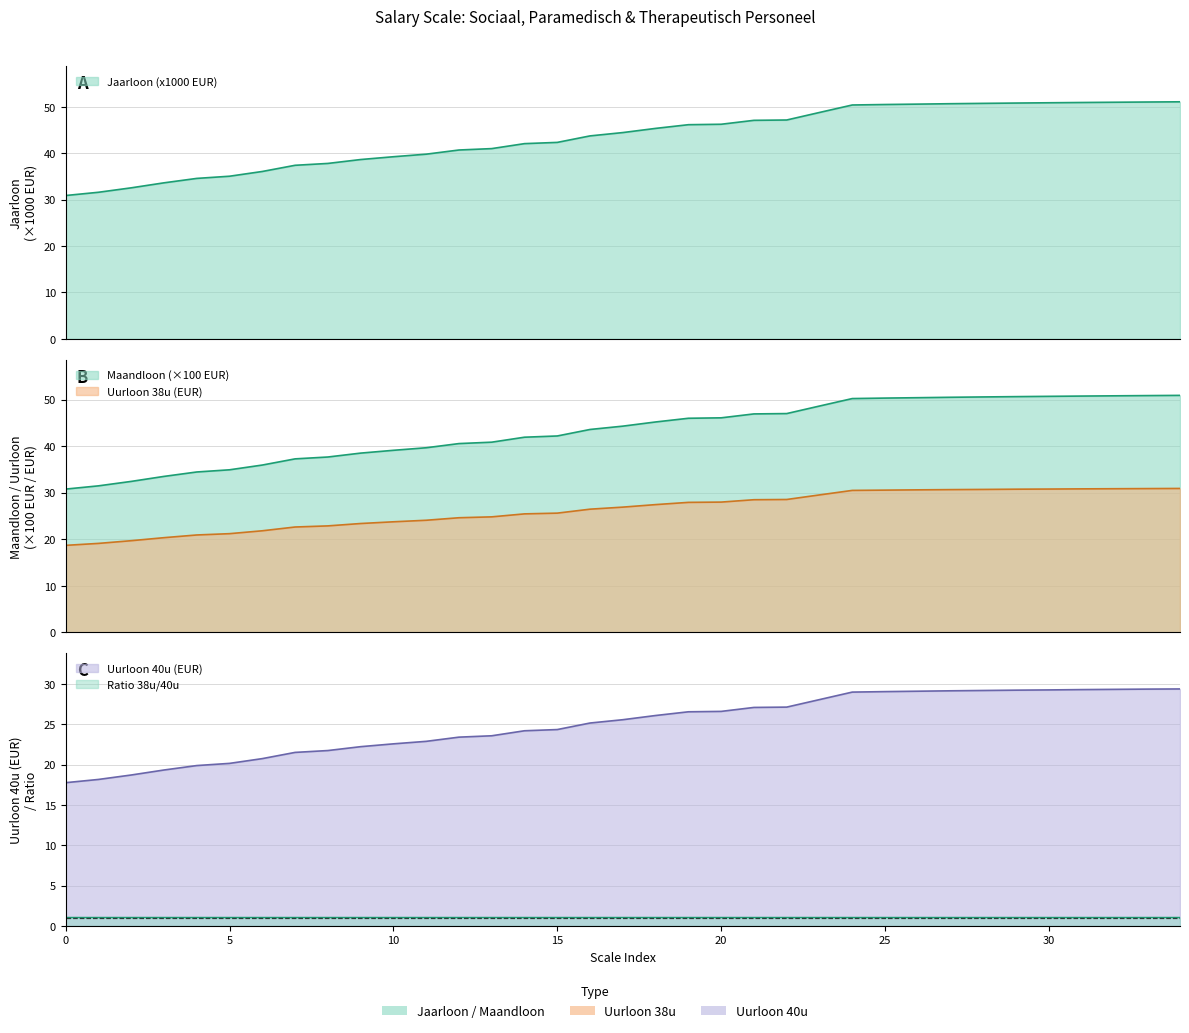

True or false: Maandloon and Uurloon 38u intersect in this chart.

False